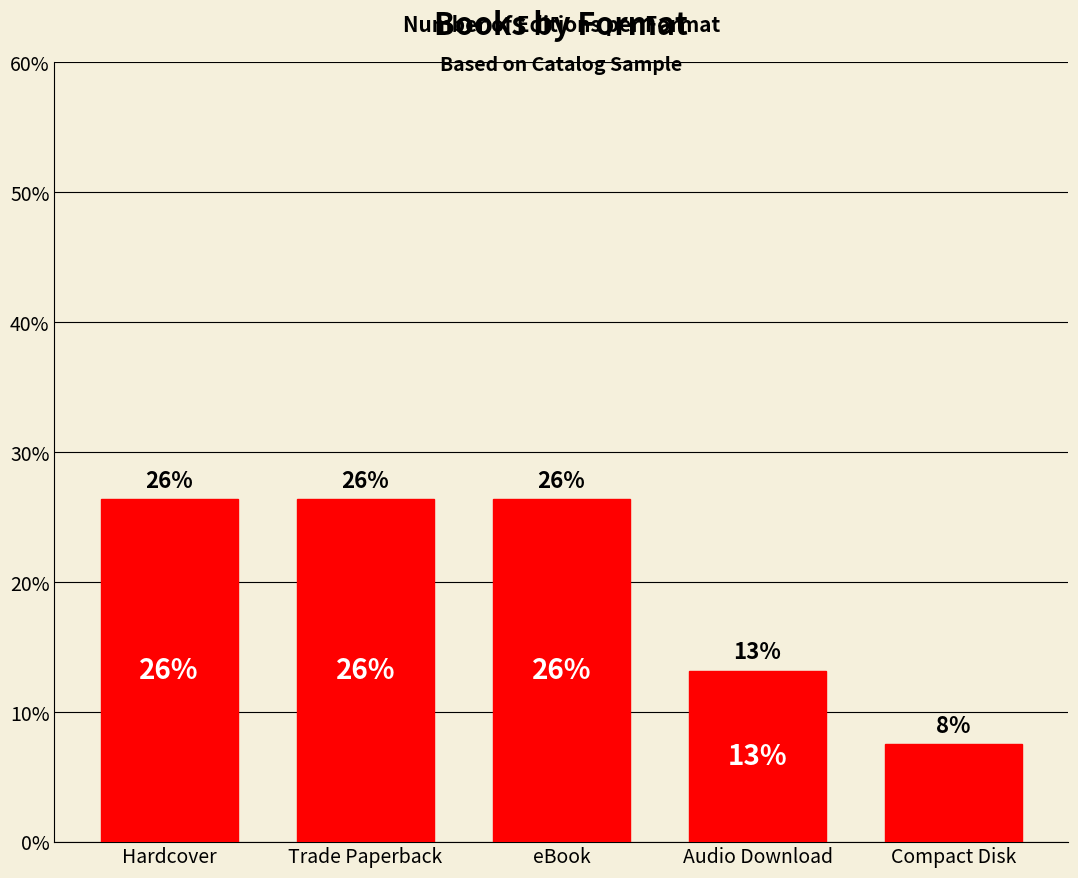

How many bars are there in total?

5